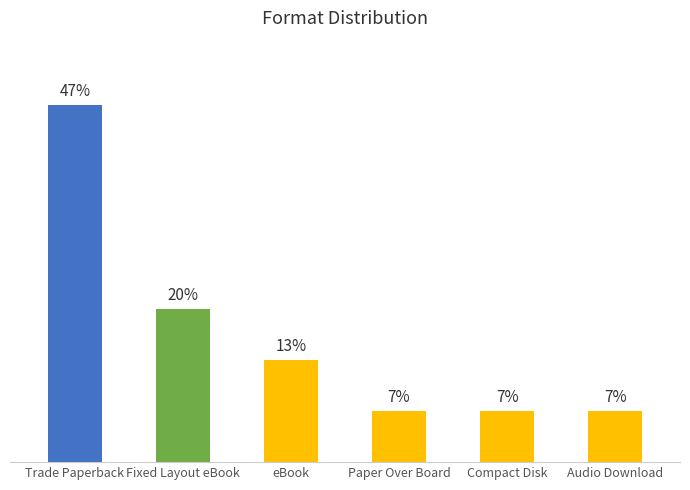

Are the bars grouped side by side (vs. stacked)?

No